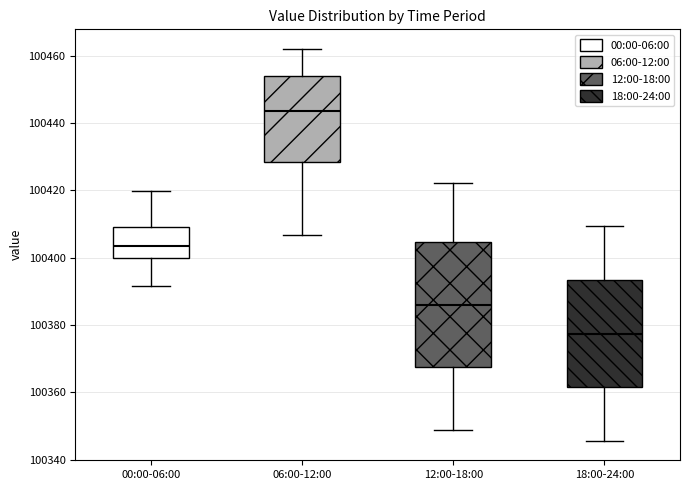

Where is the lower edge of the box for 12:00-18:00 on the y-axis? The values are not printed on the chart, so give them approximately, as read against the axis.

100368